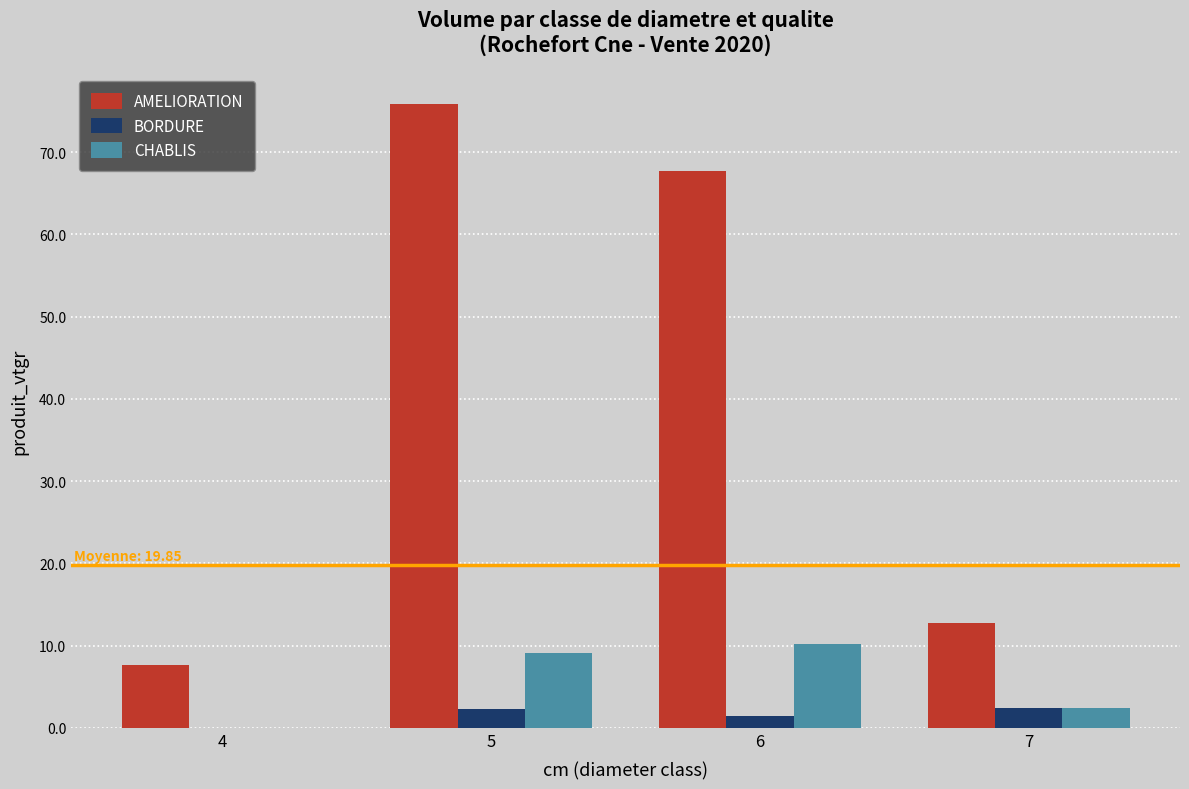

At which label does AMELIORATION reach its peak?

5